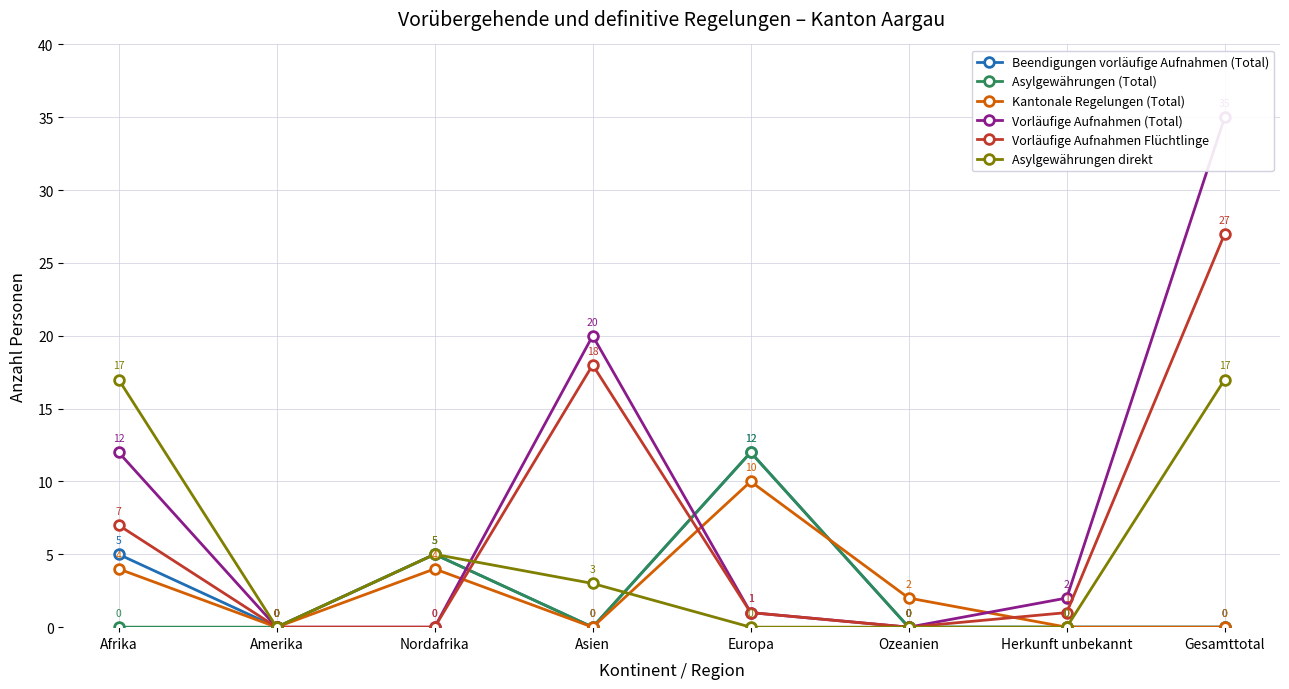

True or false: Vorläufige Aufnahmen Flüchtlinge has a value of 2 at Herkunft unbekannt.

False